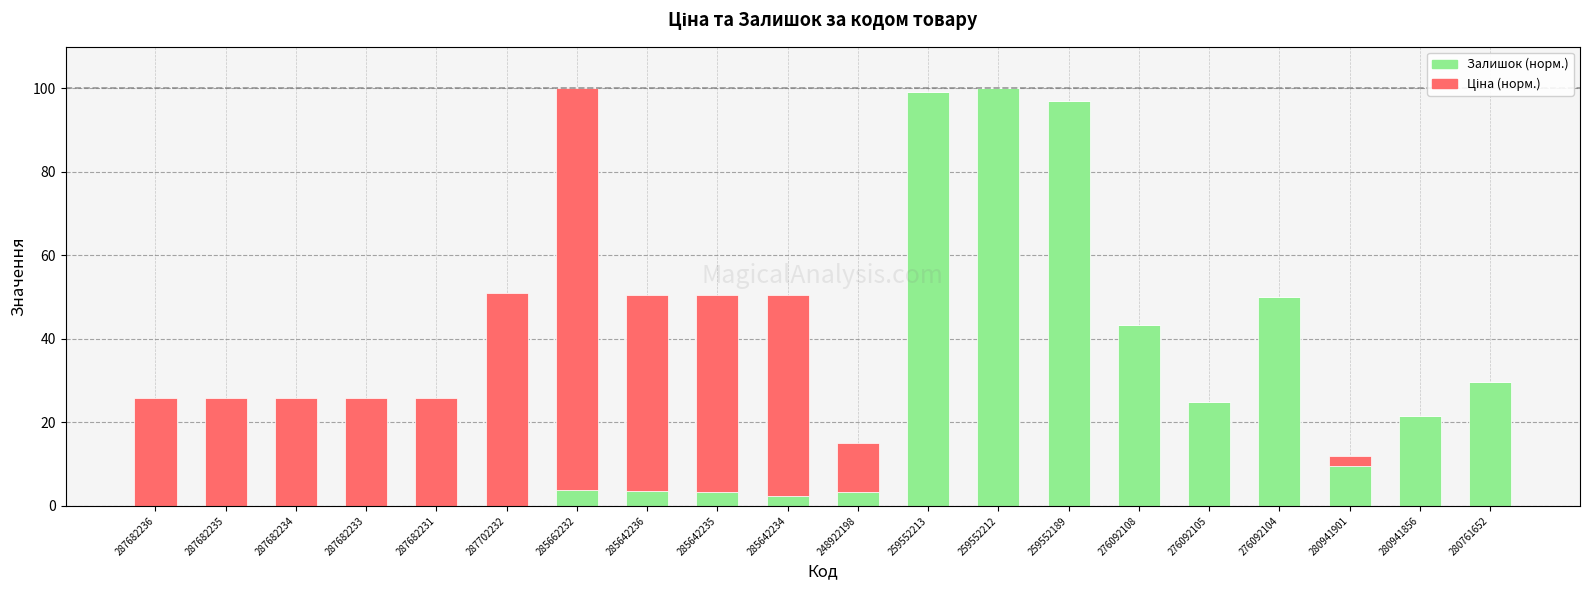

True or false: Залишок (норм.) has a value of 97.0 at 259552189.

True